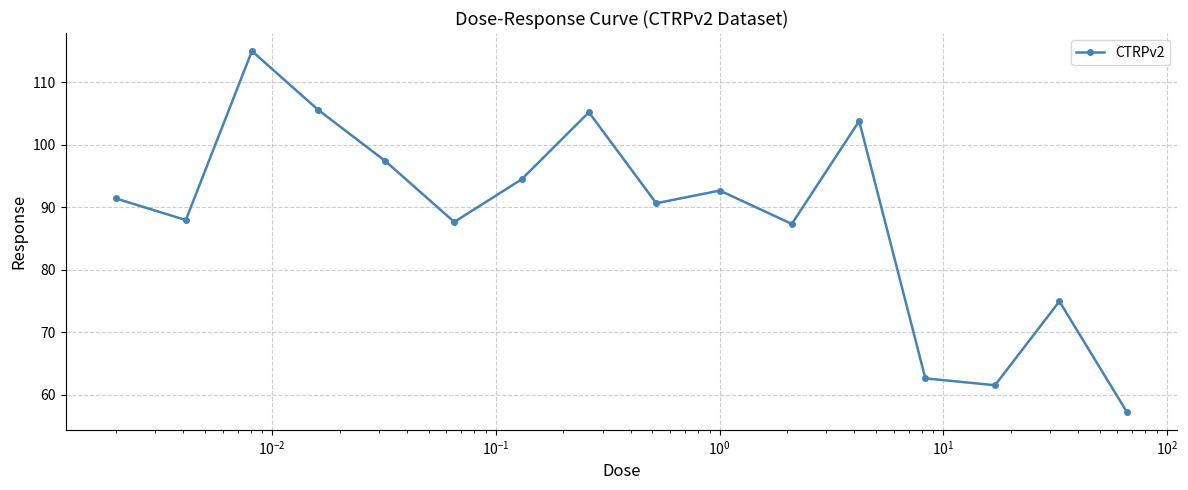

What is the difference between the maximum and second lowest values?

53.5